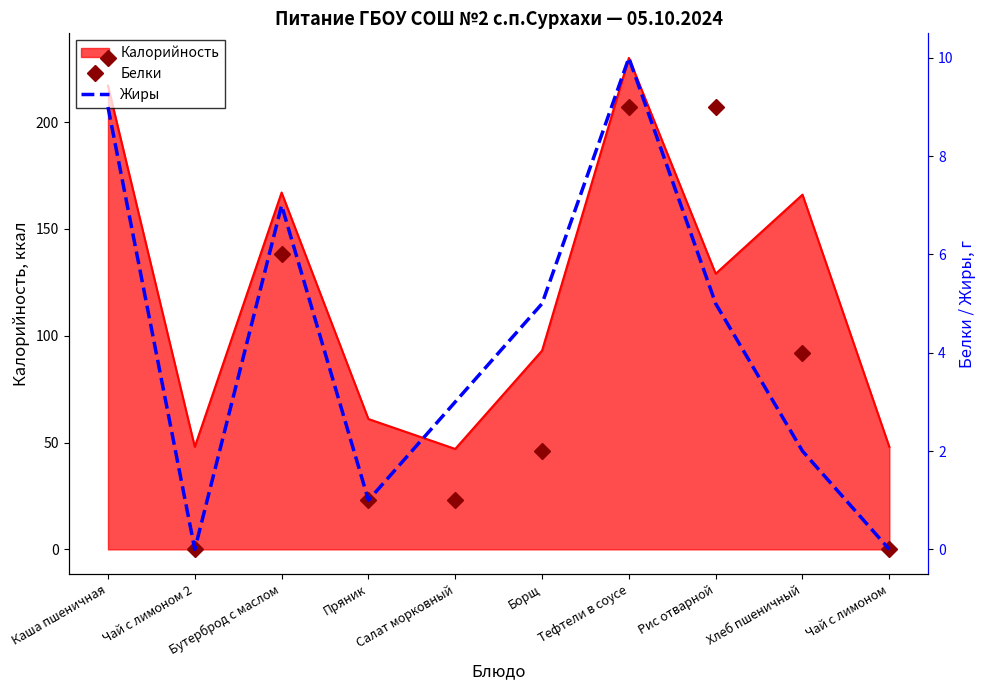

Count the Жиры values in the range 1 to 7.

6